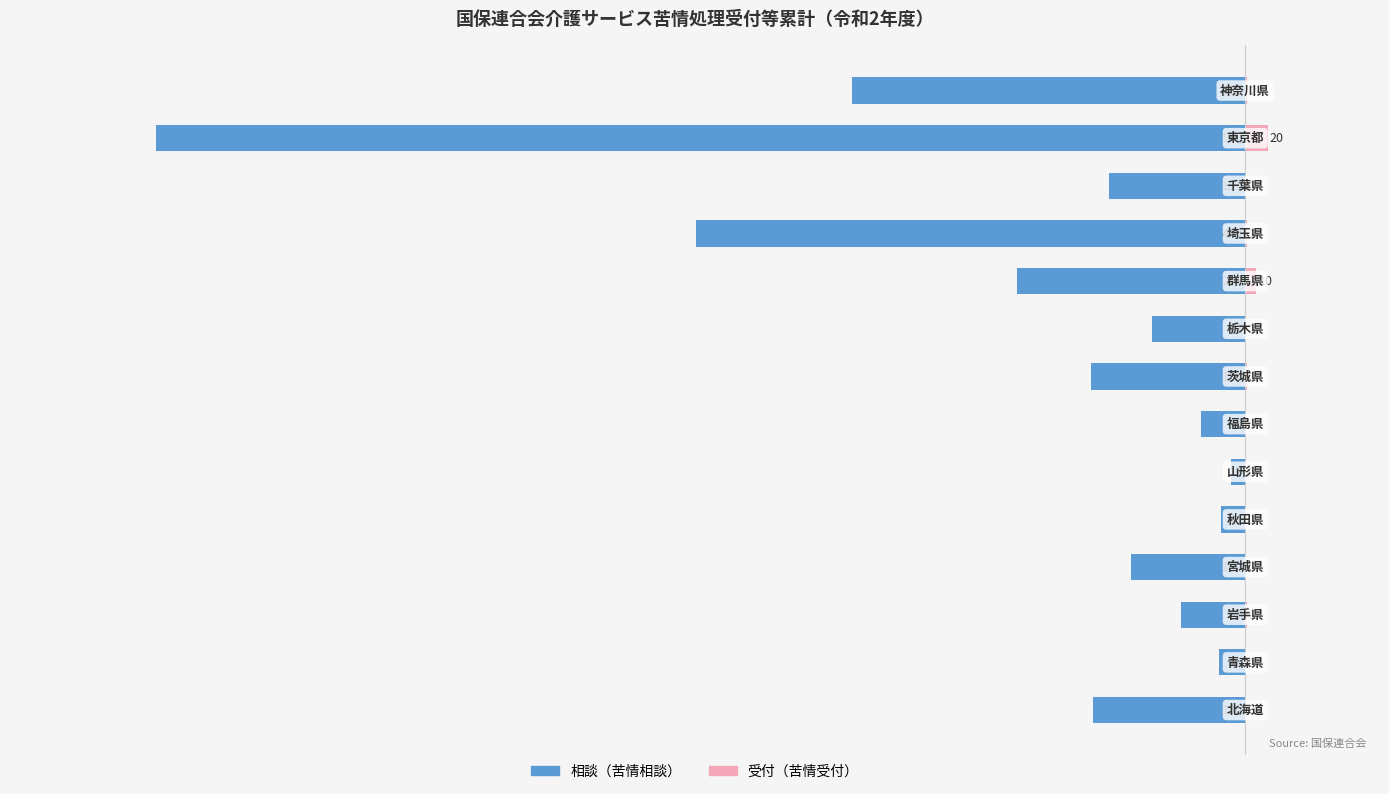

What is the maximum value shown in the chart?

20